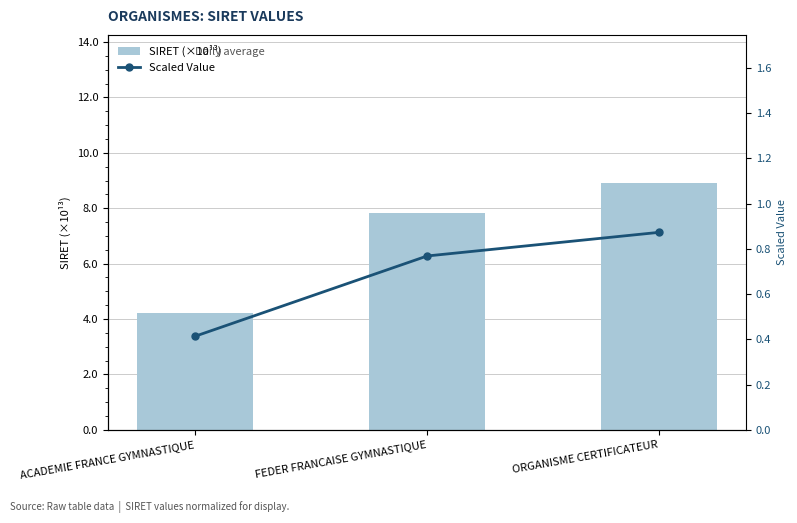

What are all the series names shown in the legend?

SIRET (×10¹³), Scaled Value